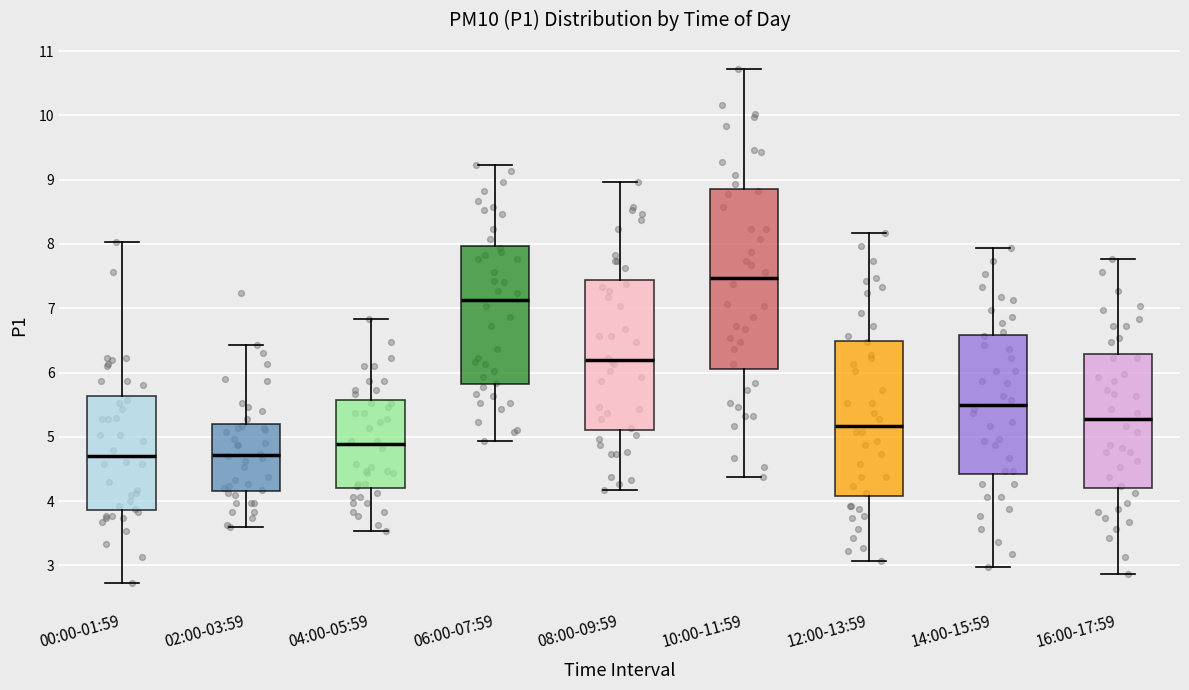

Where does the upper whisker of the box for 08:00-09:59 end on the y-axis? The values are not printed on the chart, so give them approximately, as read against the axis.

9.0